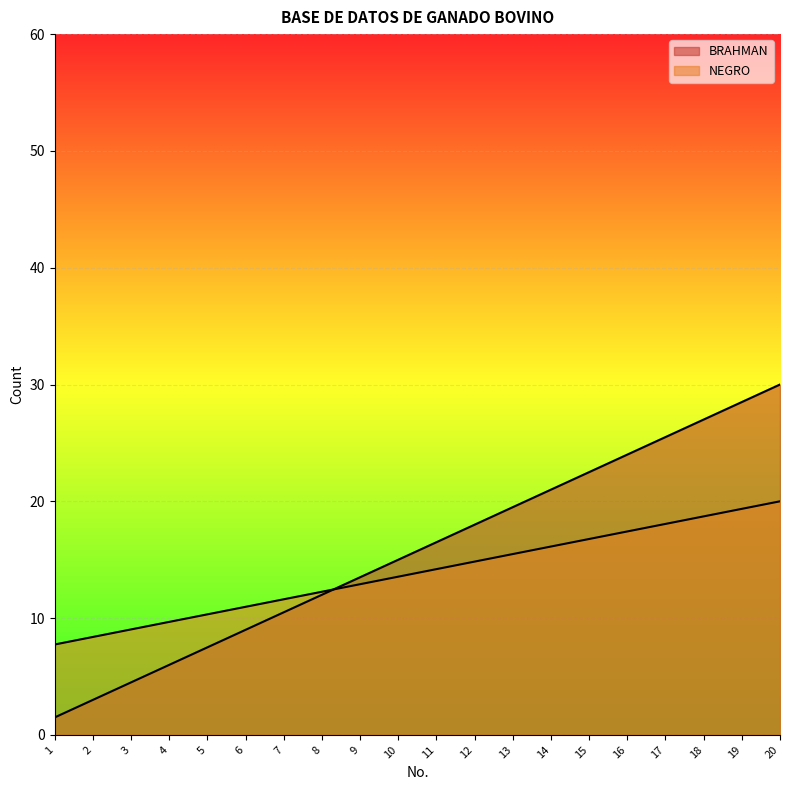

True or false: NEGRO and BRAHMAN intersect in this chart.

True